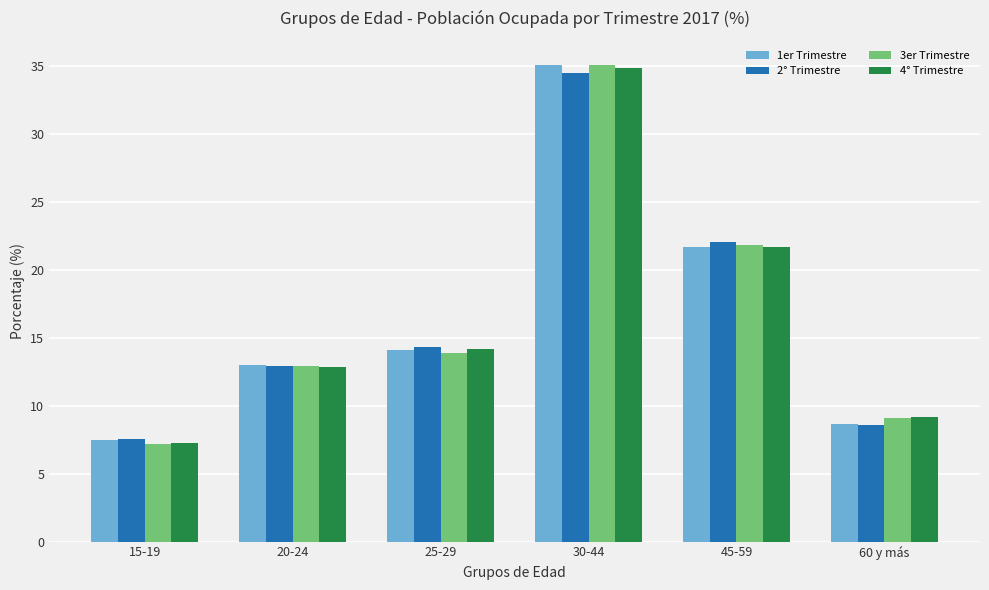

Is it true that 2° Trimestre equals 7.6 at 15-19?

True